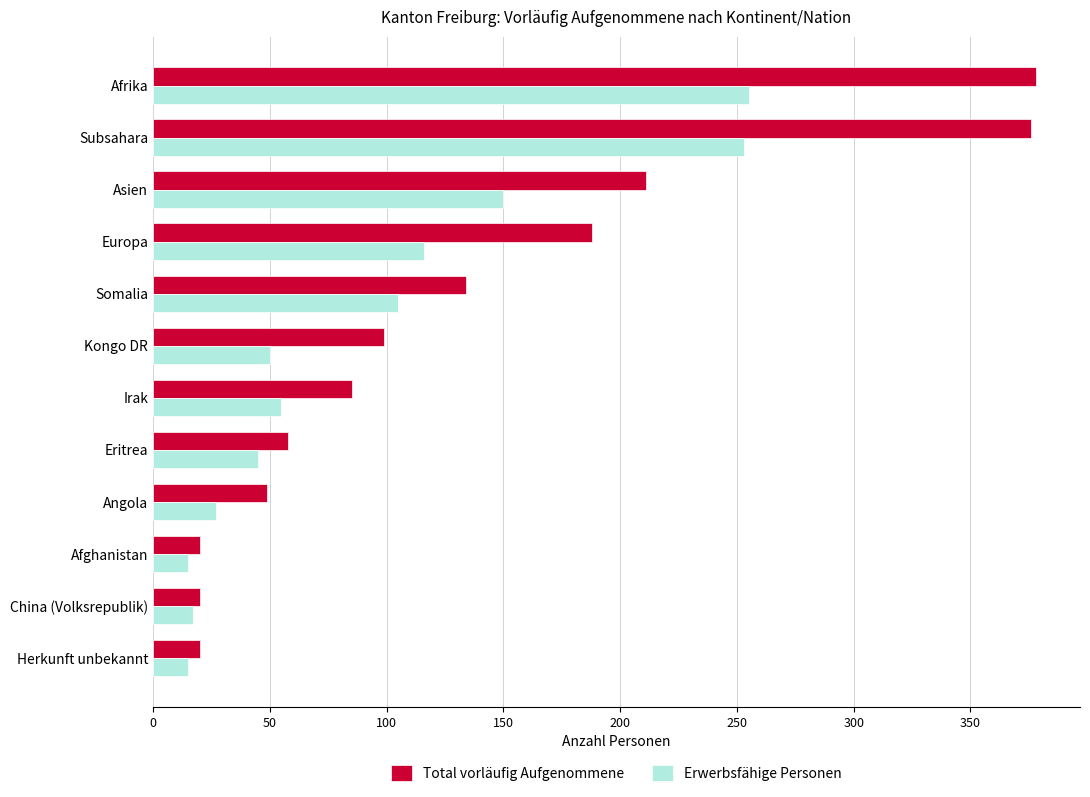

The Total vorläufig Aufgenommene series shows 27 at Kongo DR. True or false?

False